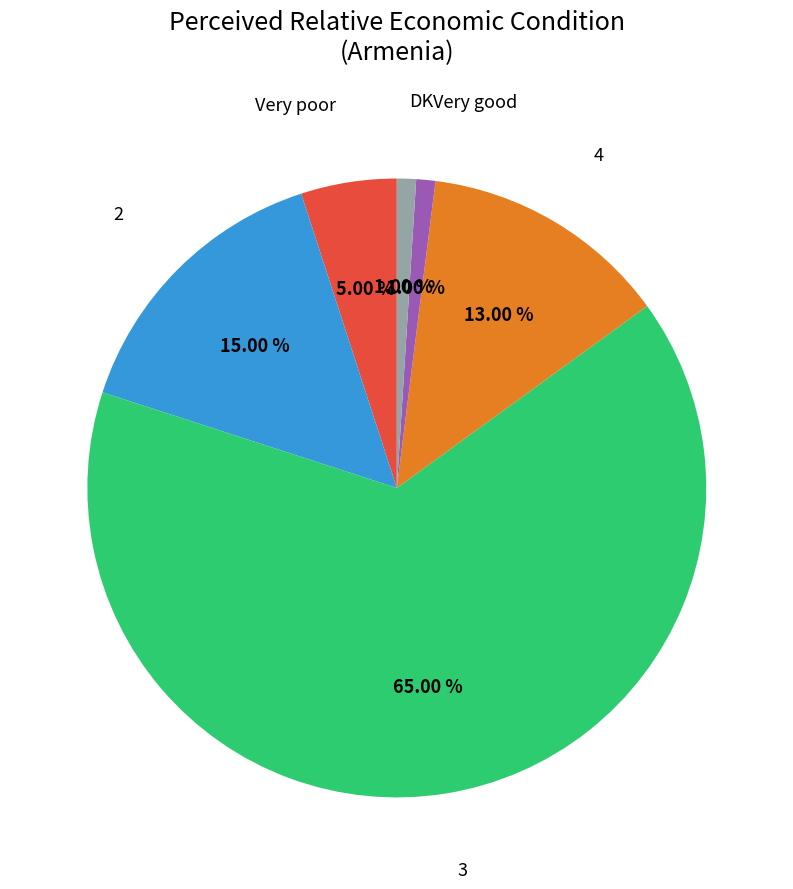

Is there any slice that represents more than half of the pie?

Yes